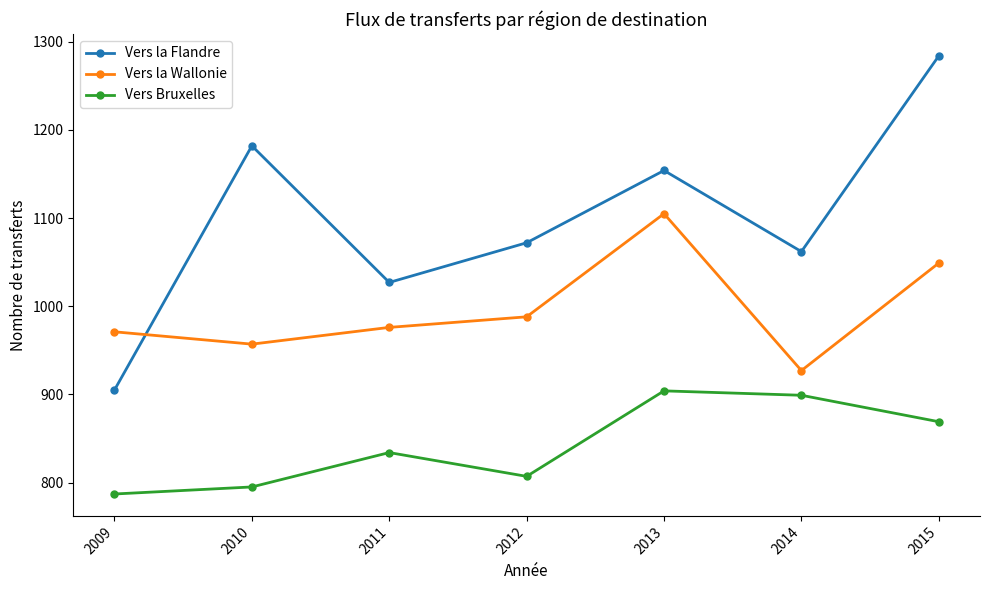

List the series in order of their overall mean, highest first.

Vers la Flandre, Vers la Wallonie, Vers Bruxelles